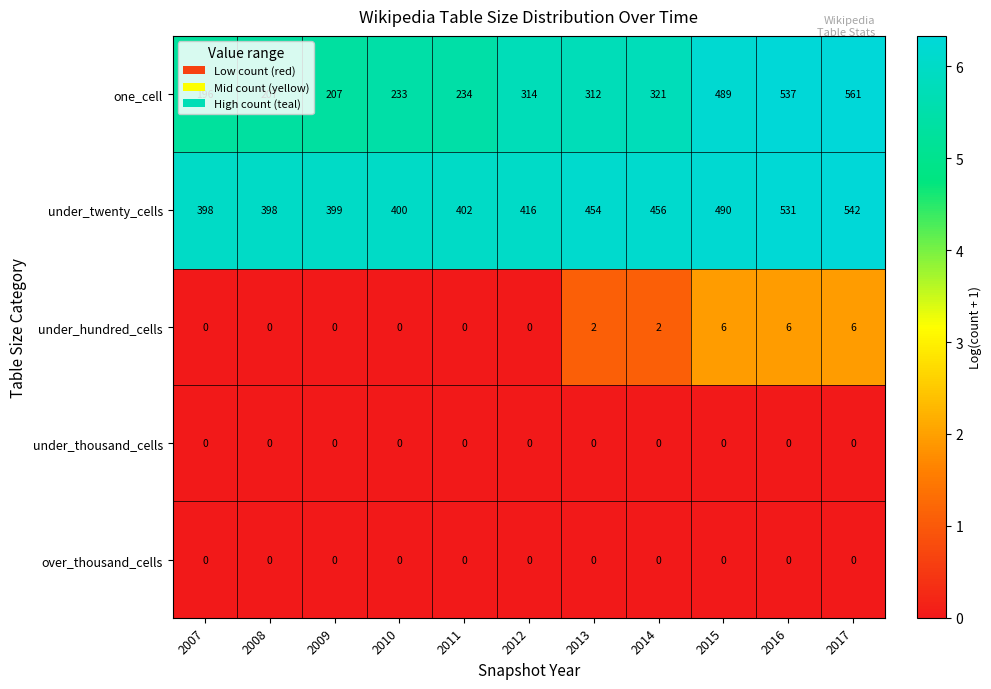

How many categories are shown in the chart?

11